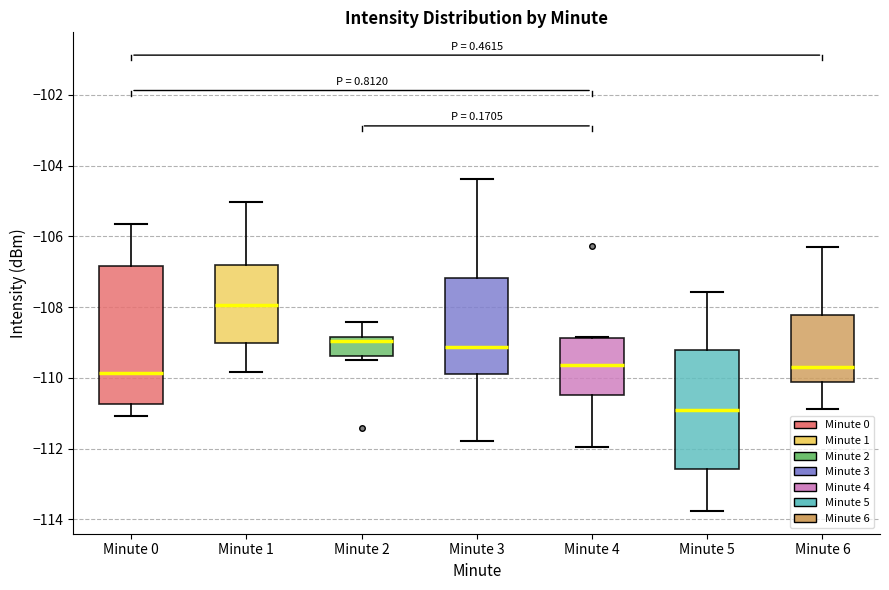

Comparing the boxes themselves (not the whiskers), which one is the tallest?

Minute 0